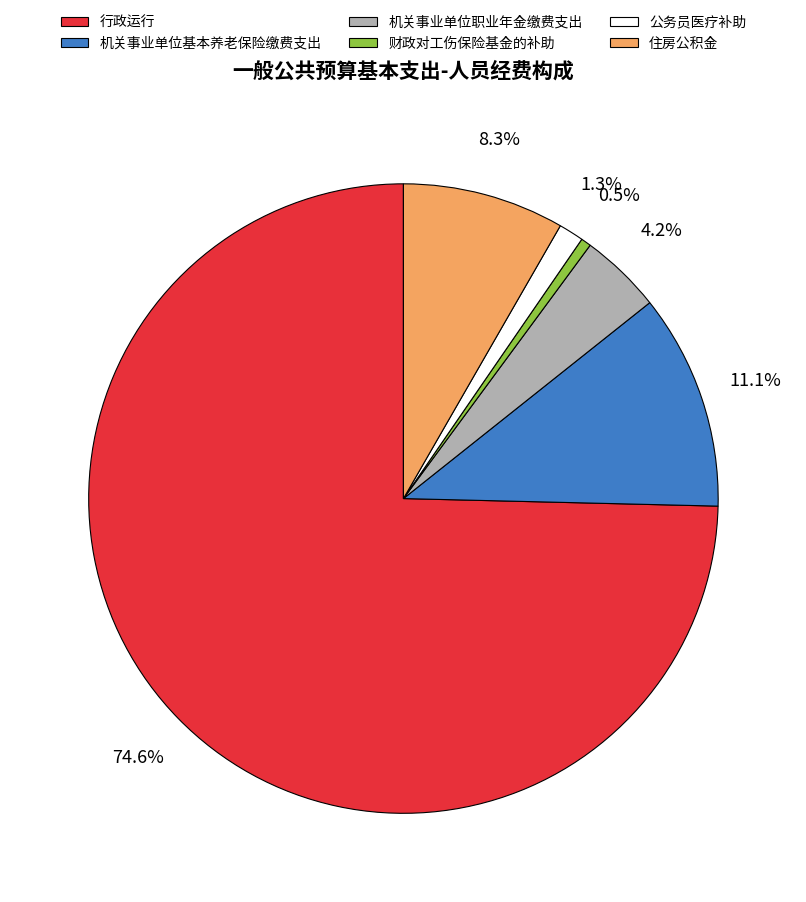

Is the sum of 财政对工伤保险基金的补助 and 行政运行 greater than half?

Yes